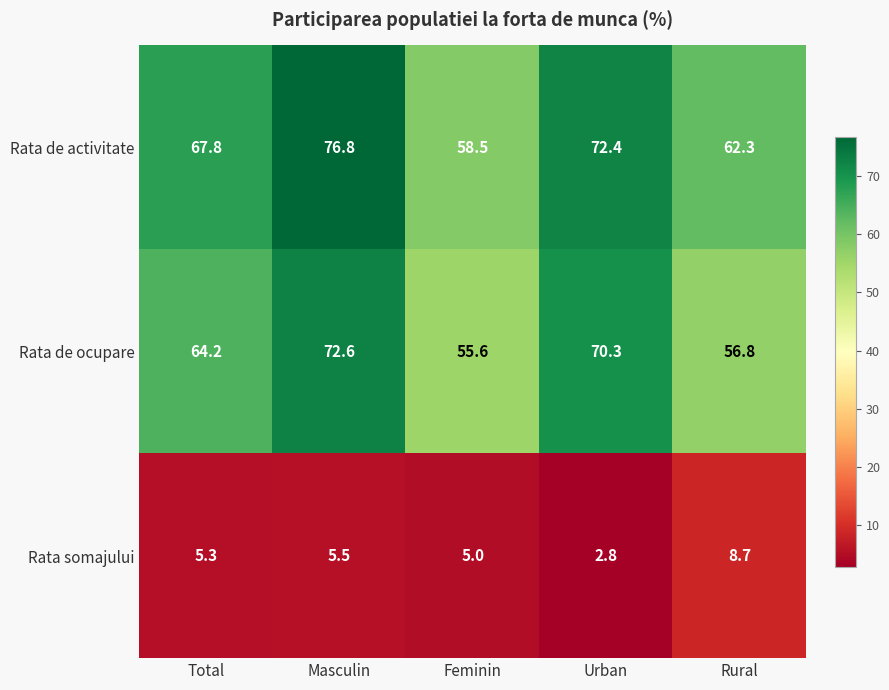

How many categories are shown in the chart?

5